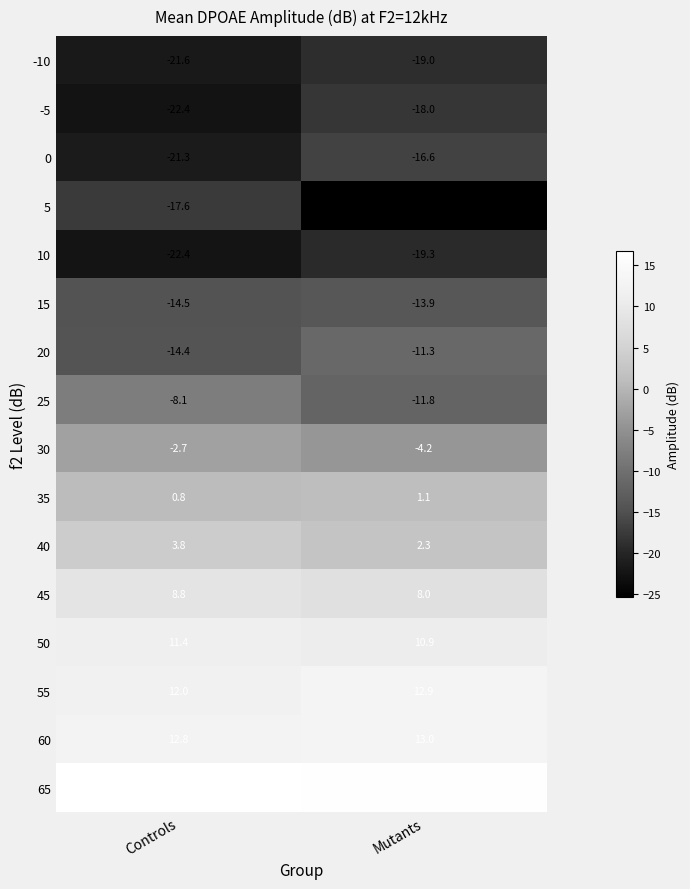

What is the total value across all series at Controls?

-78.6